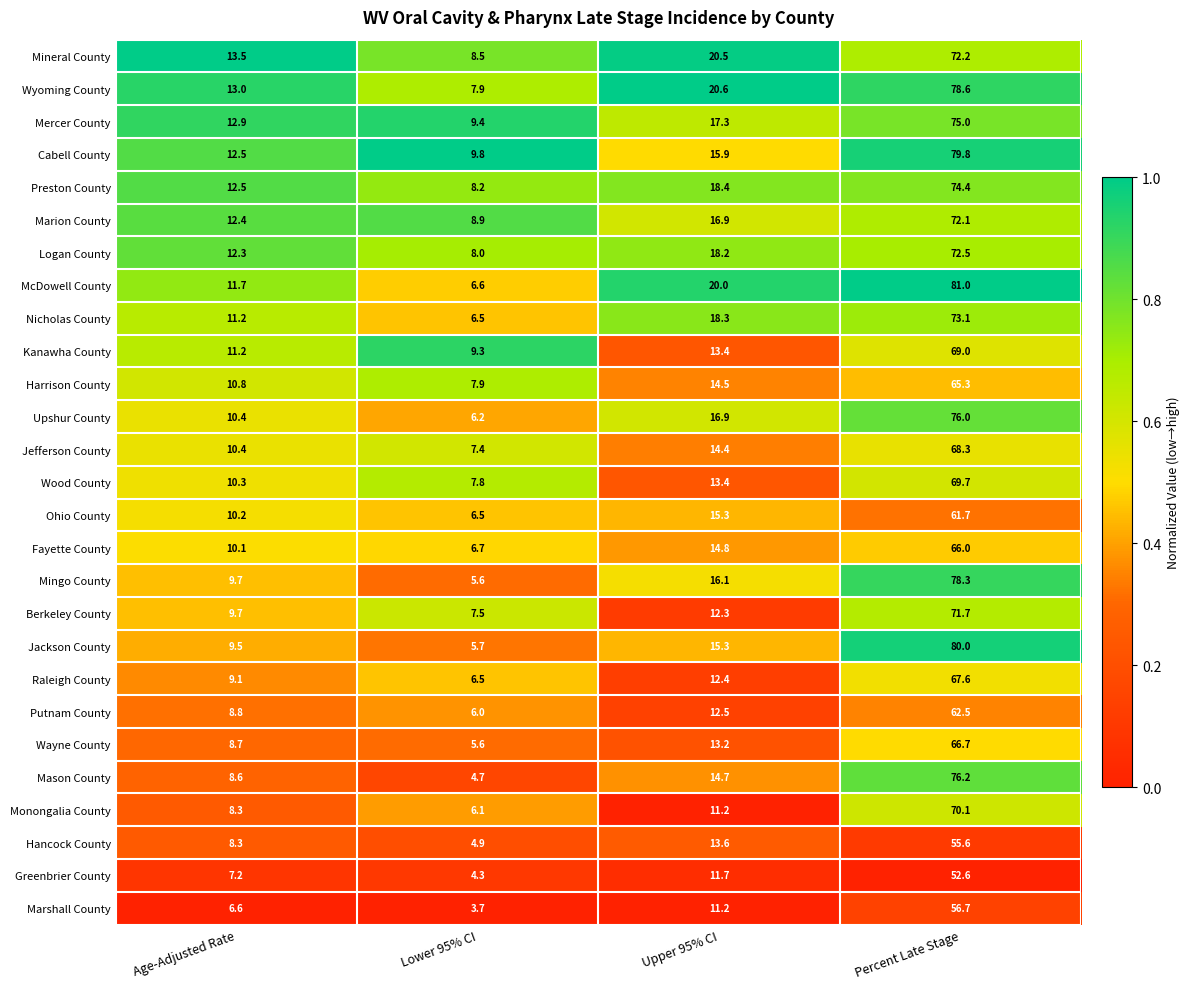

What is the total value across all series at Upper 95% CI?

413.0